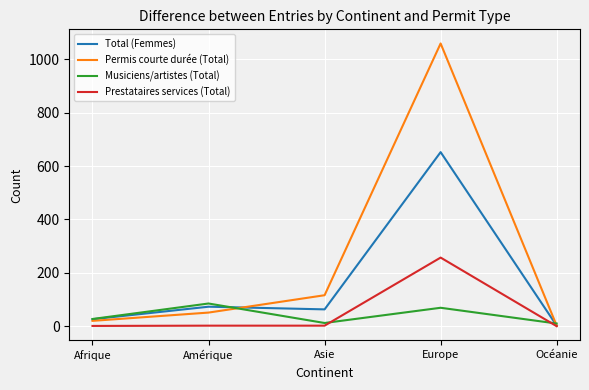

Is the value of Permis courte durée (Total) at Asie greater than the value of Prestataires services (Total) at Afrique?

Yes